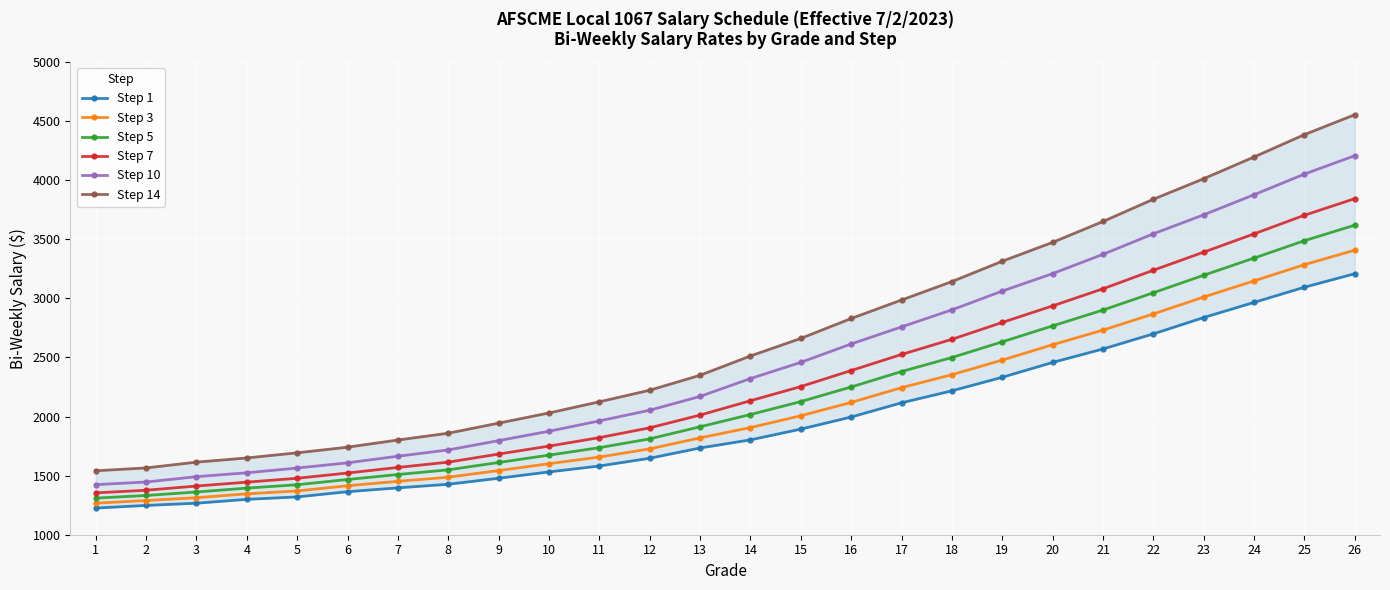

How many distinct data groups are displayed?

6